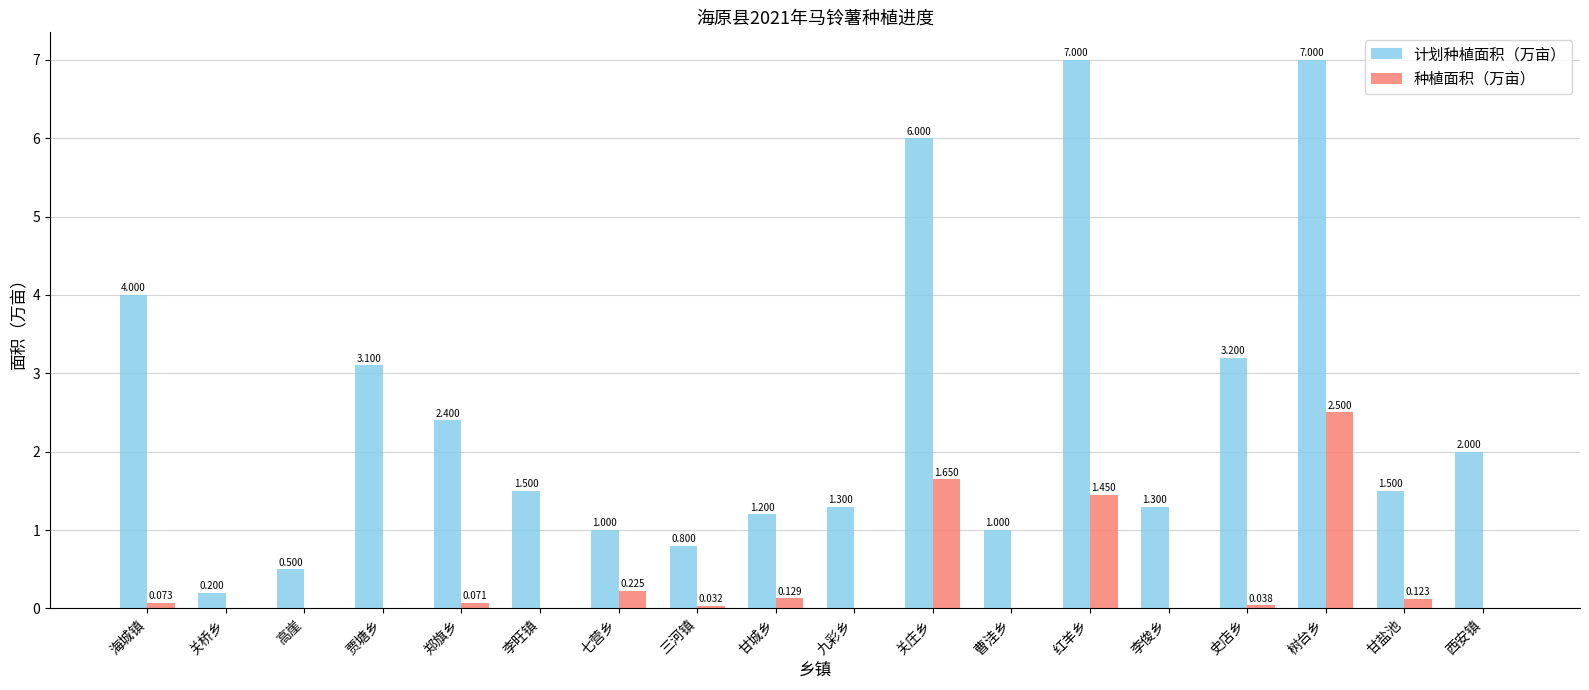

Are the bars horizontal?

No